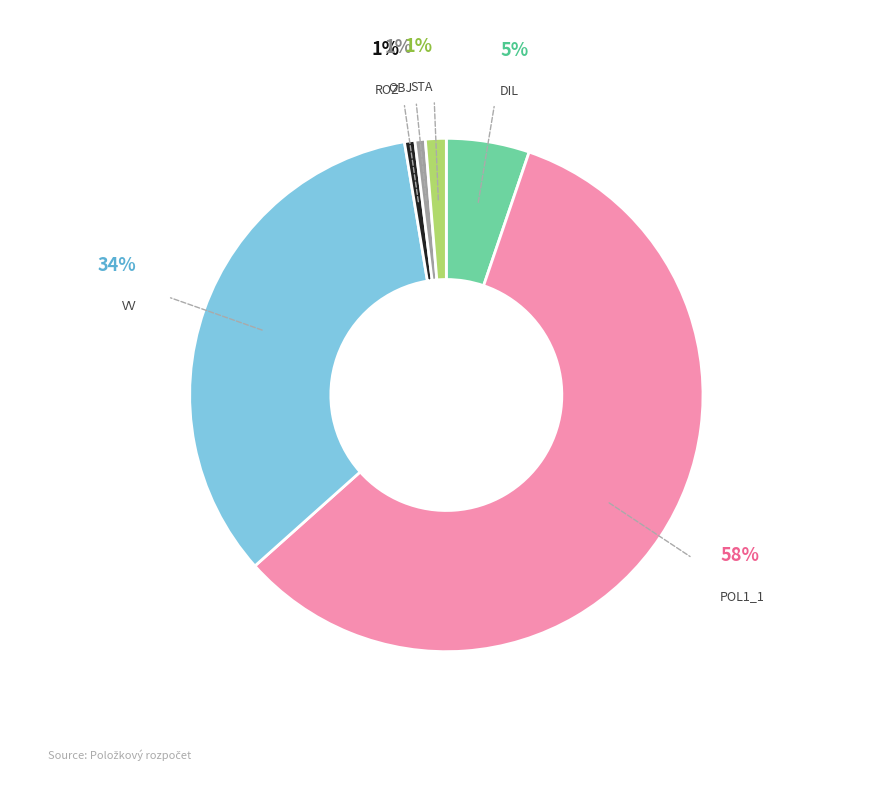

Does any single category account for the majority?

Yes